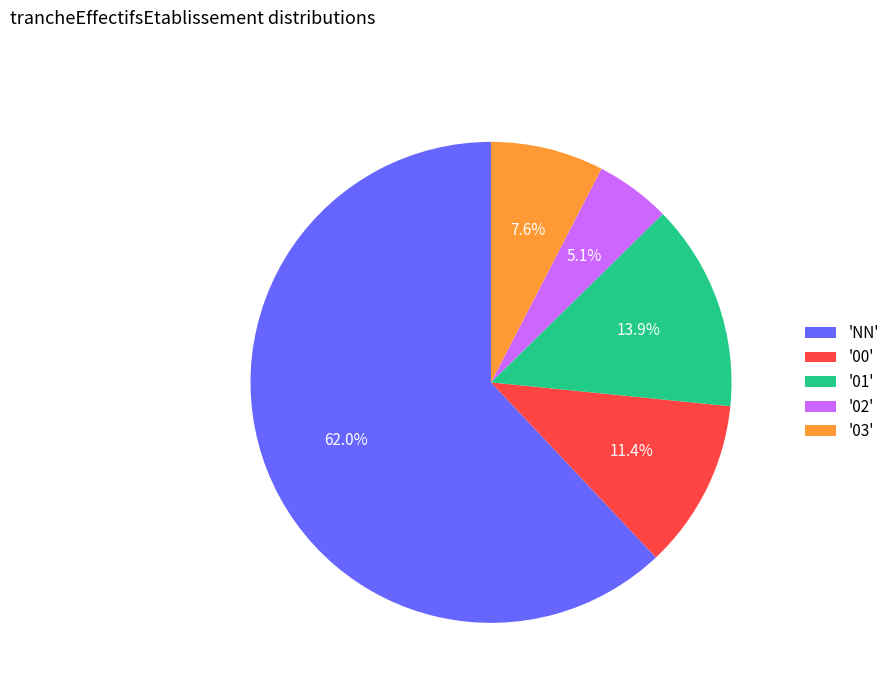

What is the smallest slice in the pie chart?

'02'